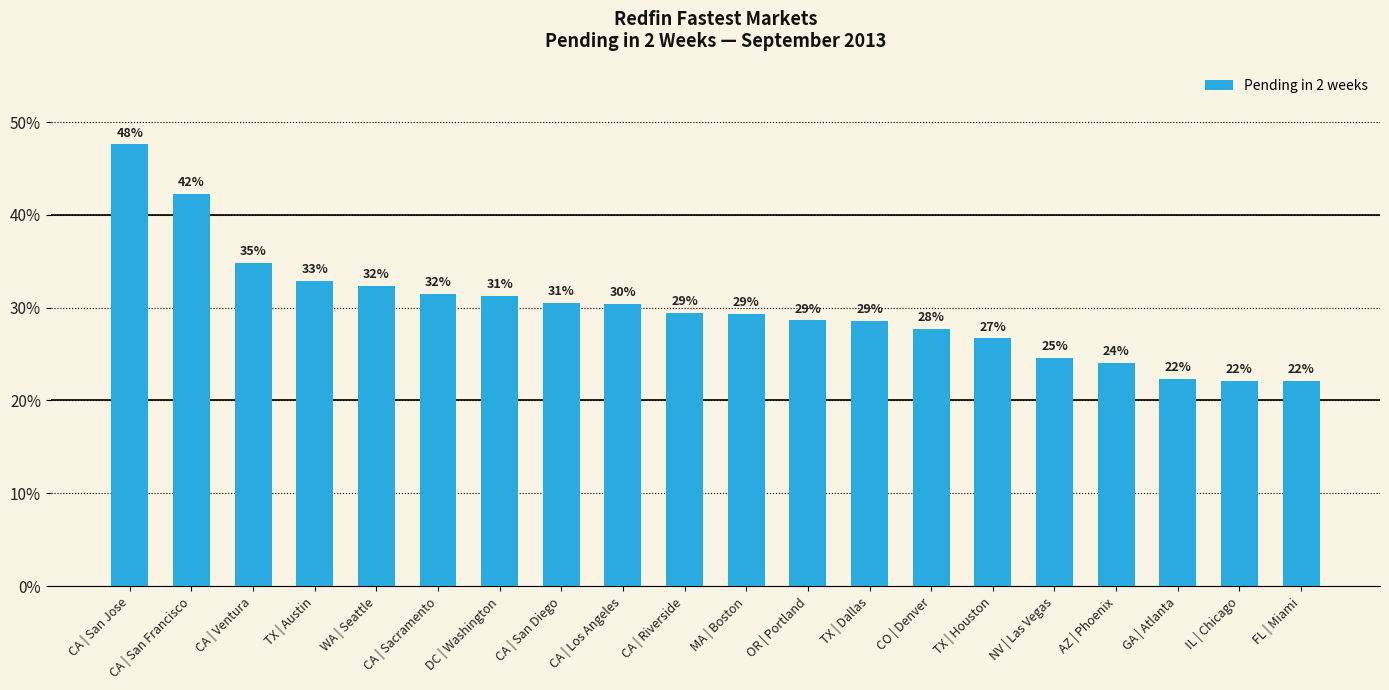

Are the bars horizontal?

No